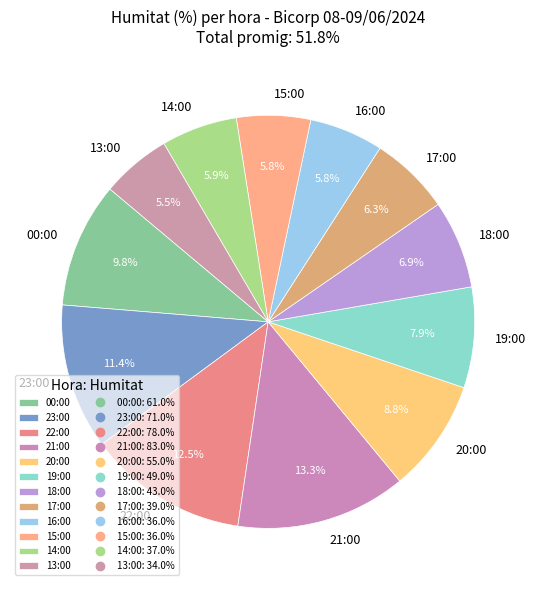

True or false: 21:00 accounts for 13% of the total.

True